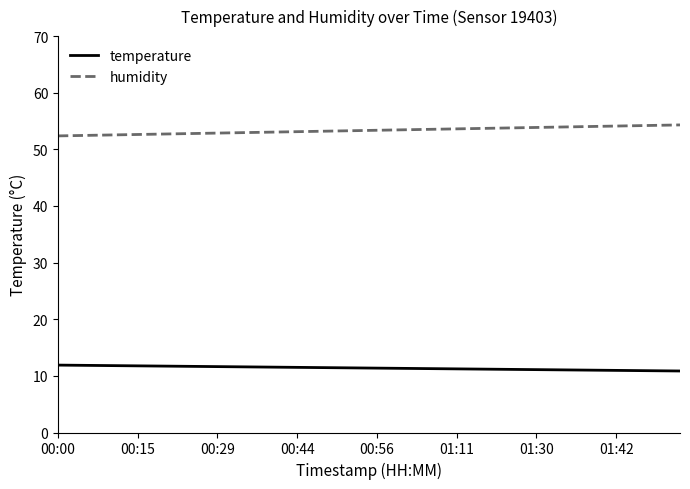

What is the maximum value shown in the chart?

54.3